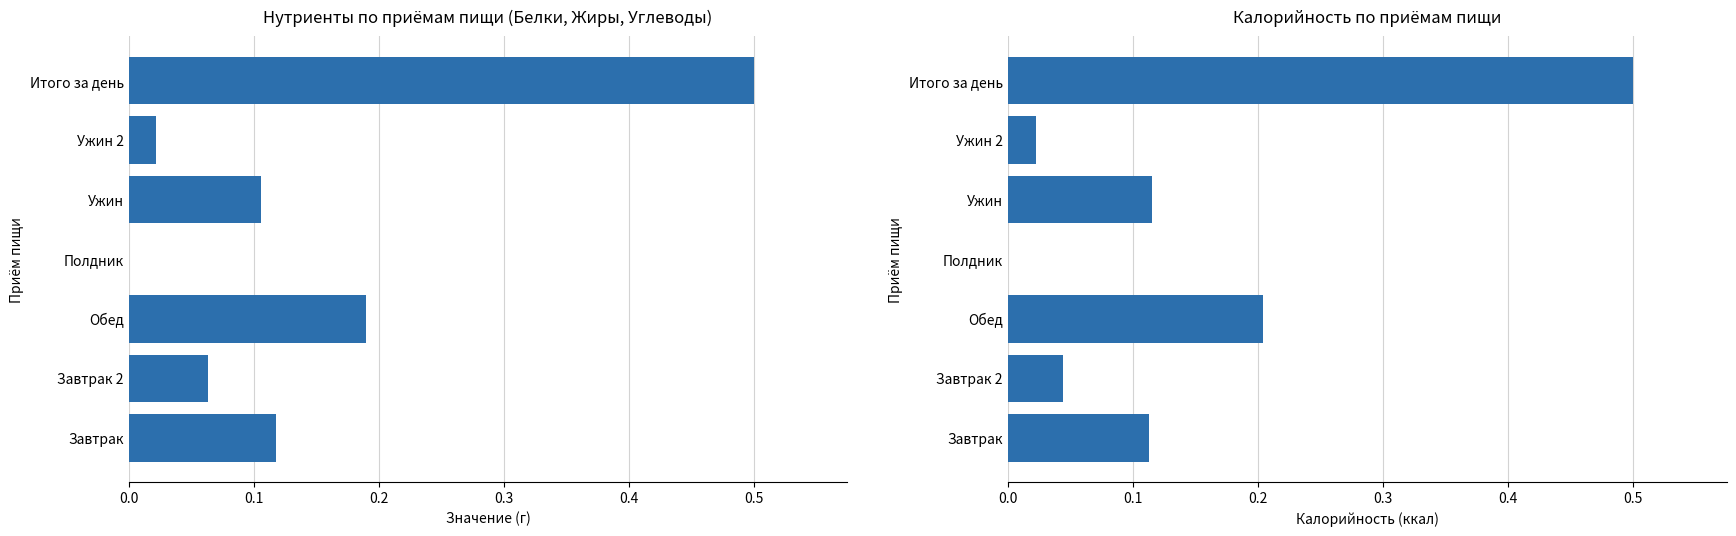

How many categories are shown in the chart?

7